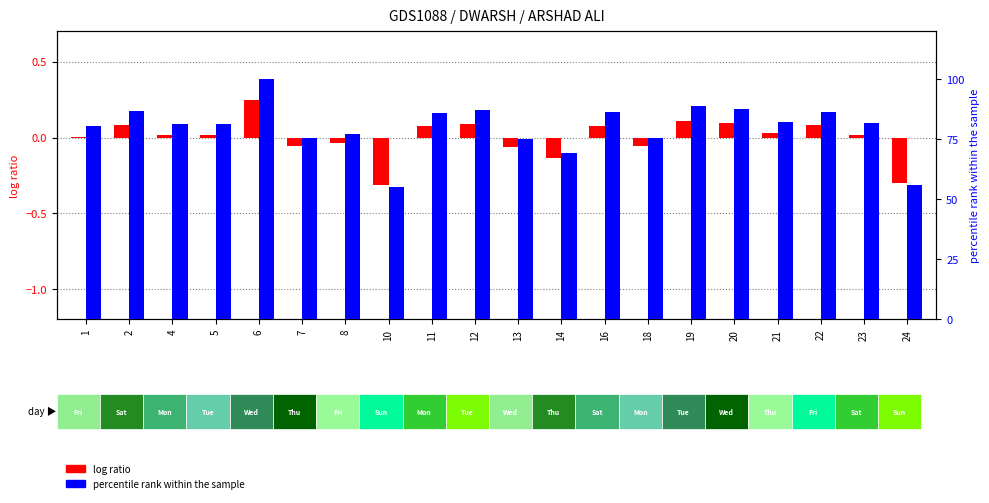

Count the number of data series in this chart.

2